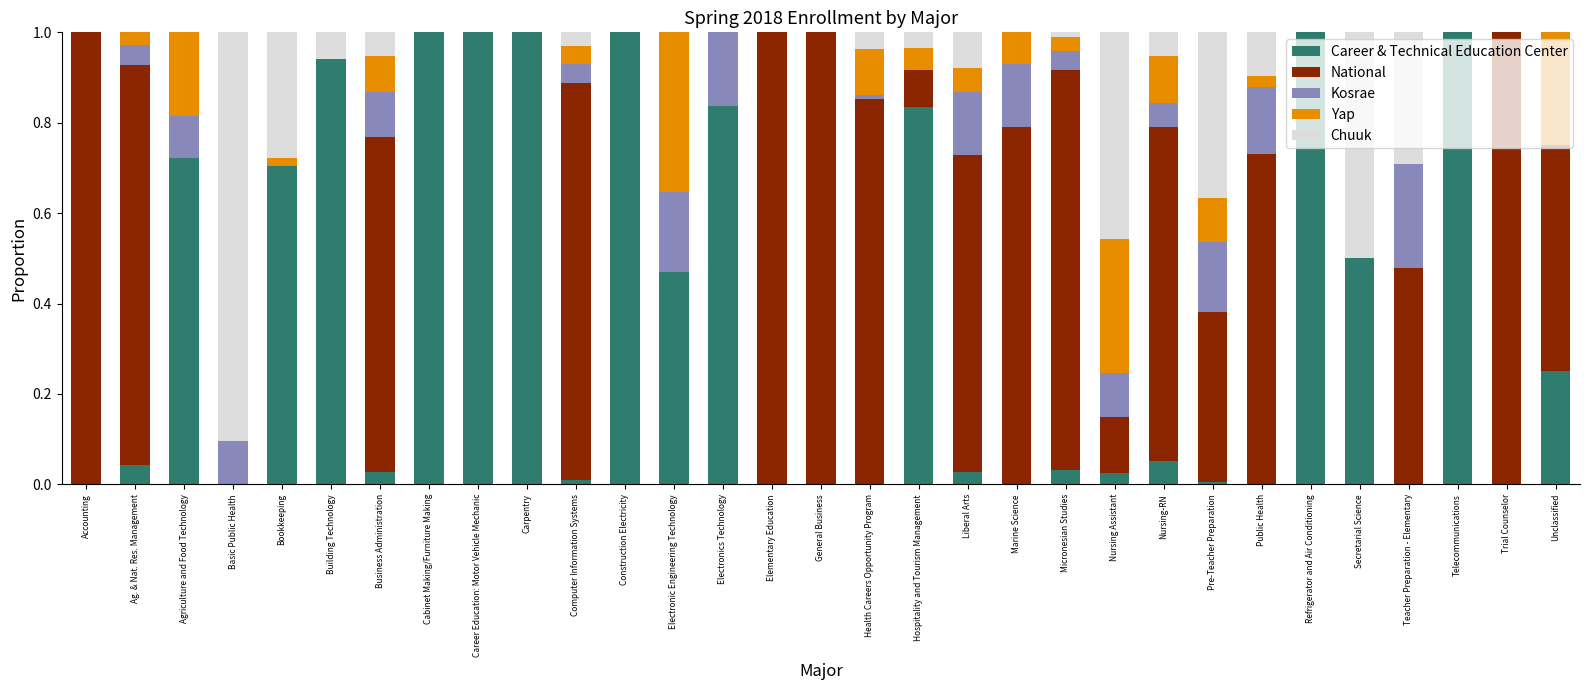

Is it true that Career & Technical Education Center equals 0.7 at Bookkeeping?

True